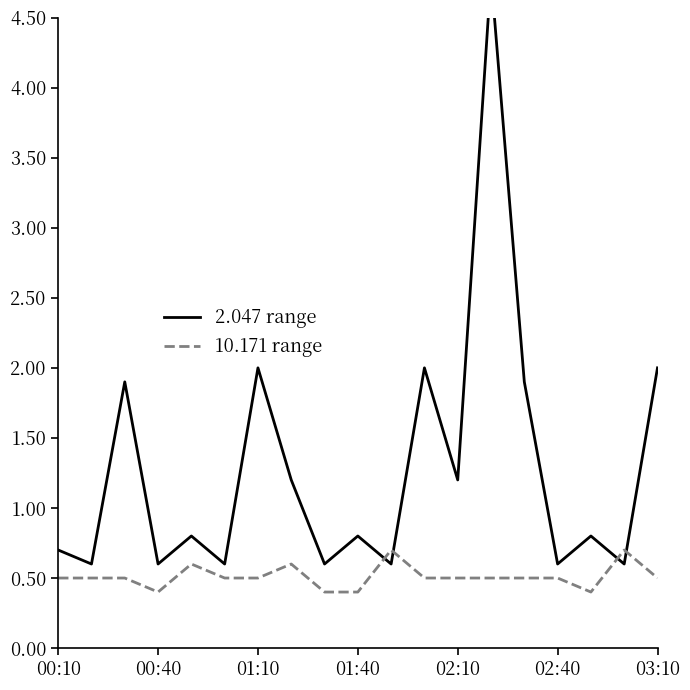

Is it true that 10.171 range equals 0.6 at 01:40?

False